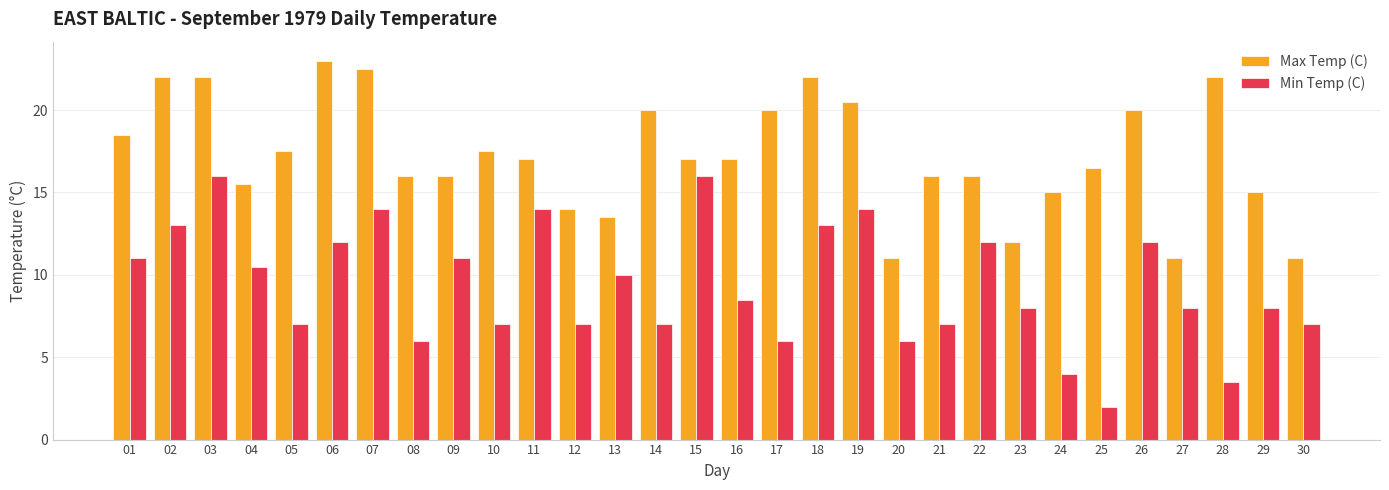

At how many categories does at least one series exceed 3?

30